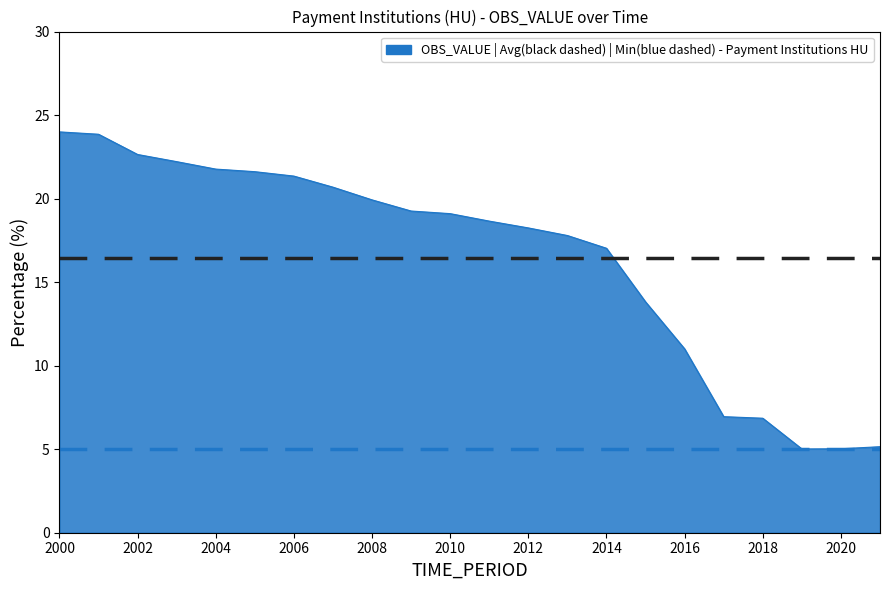

What is the maximum value shown in the chart?

24.0